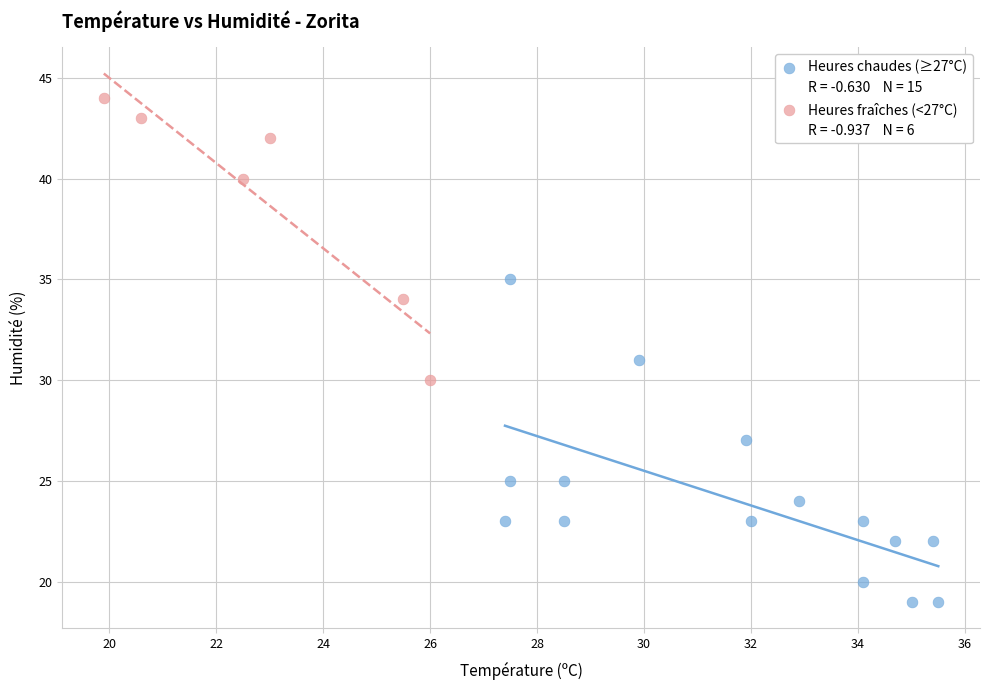

Which series contains the lowest Y value?

Heures chaudes (≥27°C)